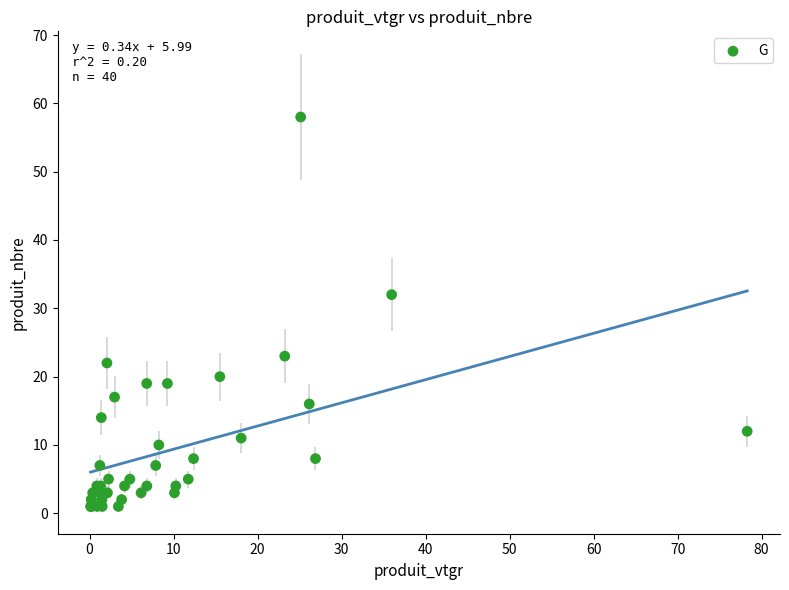

What Y value in the scatter plot is closest to 29?

32